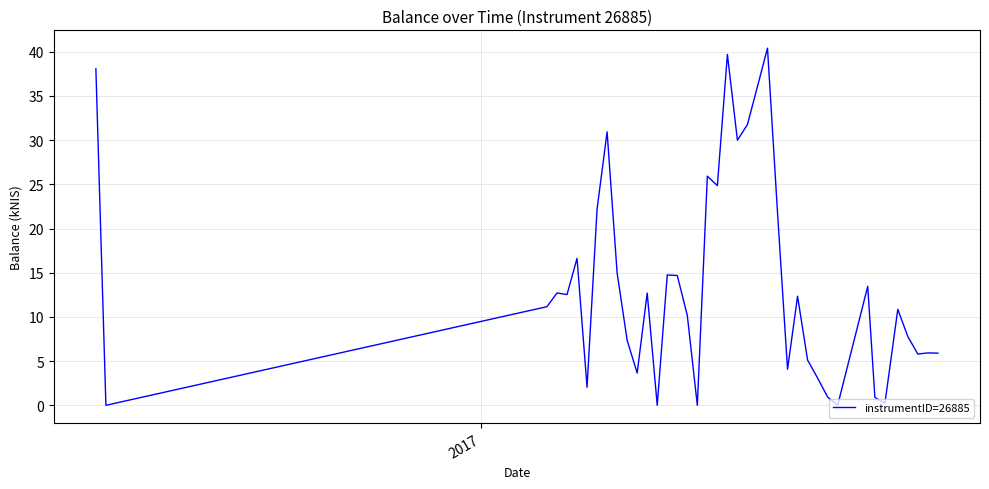

What is the difference between the maximum and minimum values?

40.4